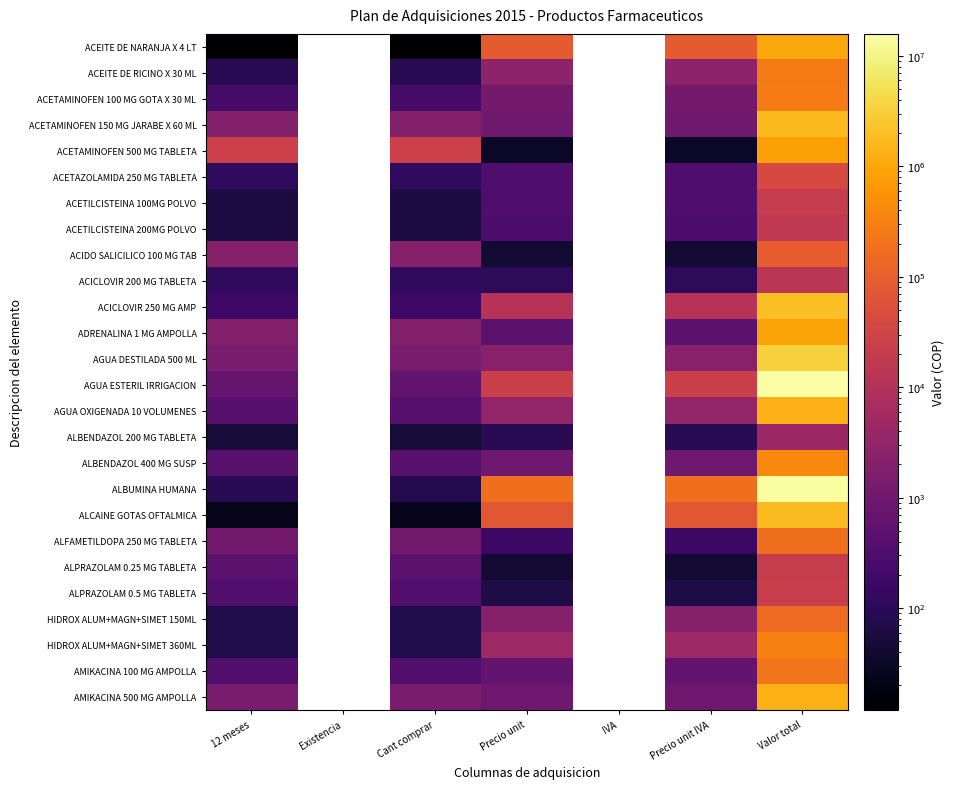

What is the minimum value for AGUA OXIGENADA 10 VOLUMENES?

420.0